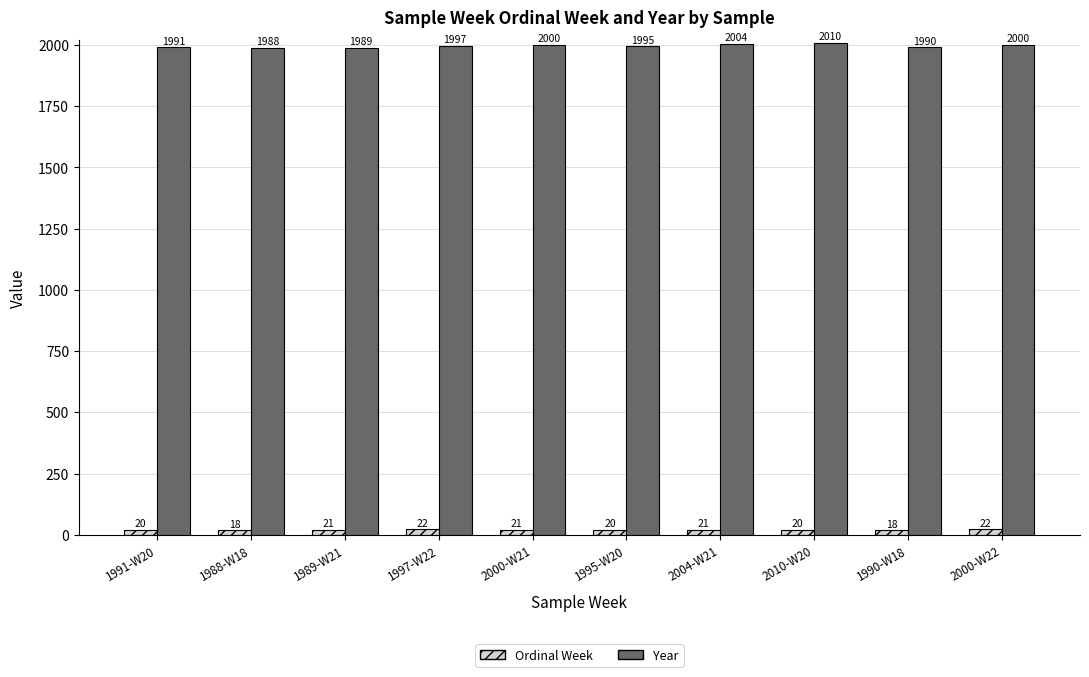

The Ordinal Week series shows 18 at 1988-W18. True or false?

True